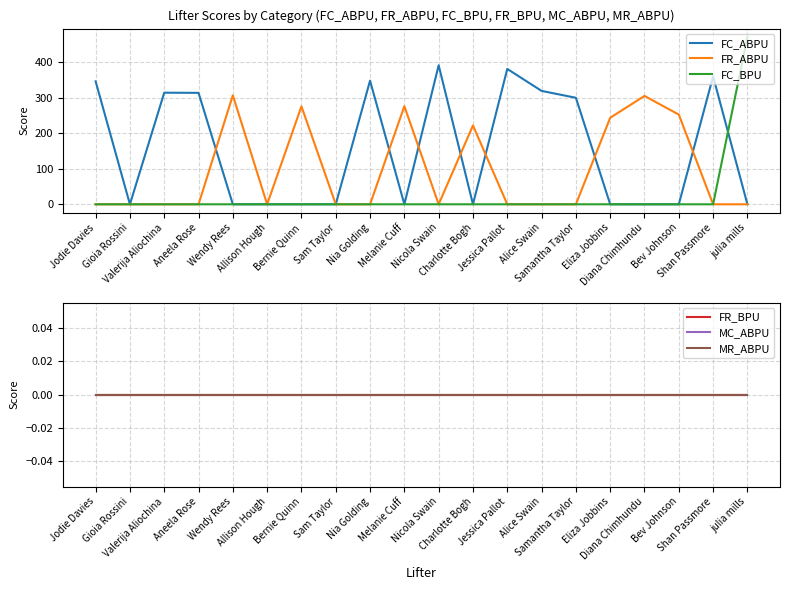

List the series in order of their peak value, lowest first.

FR_BPU, MC_ABPU, MR_ABPU, FR_ABPU, FC_ABPU, FC_BPU